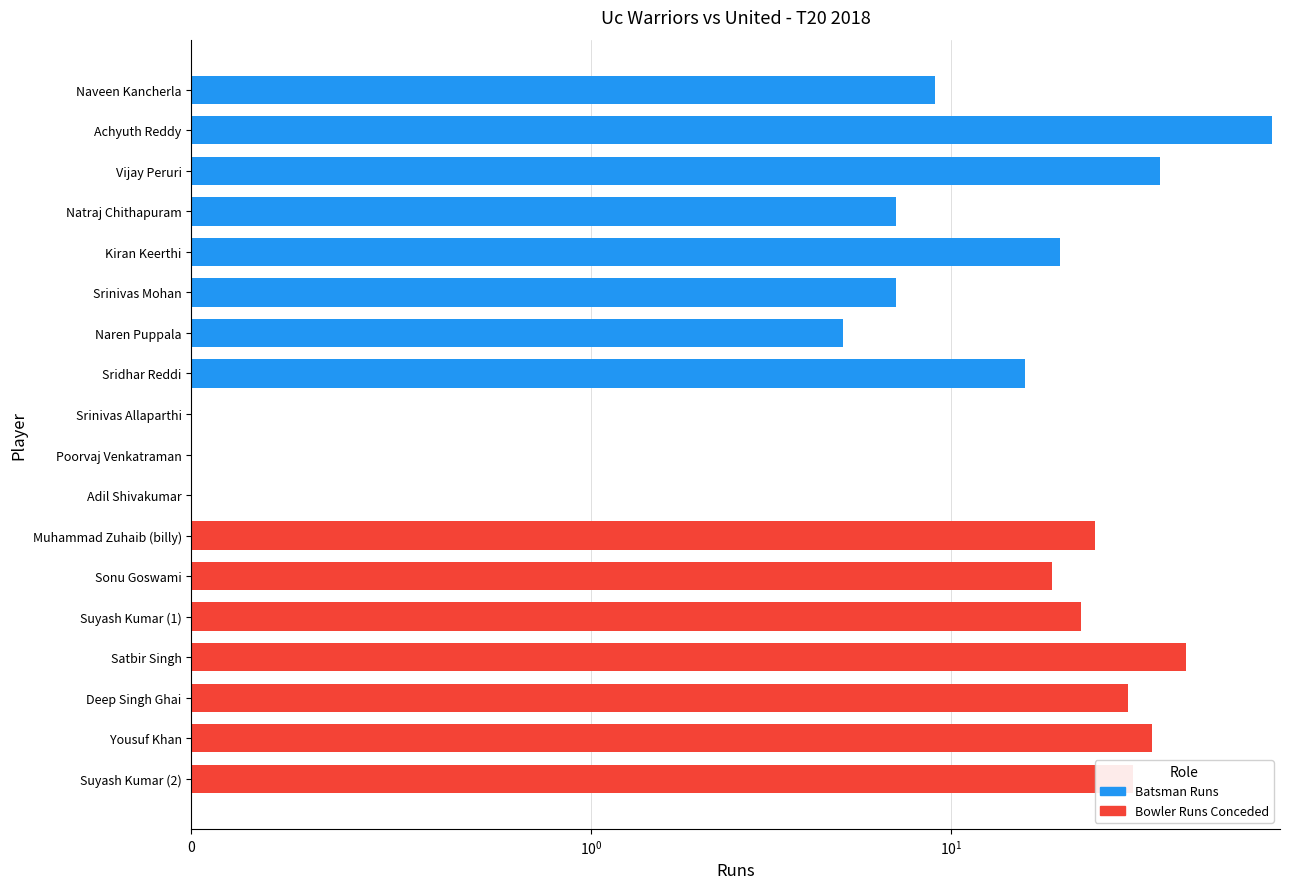

True or false: the data shows 13 at Naveen Kancherla.

False